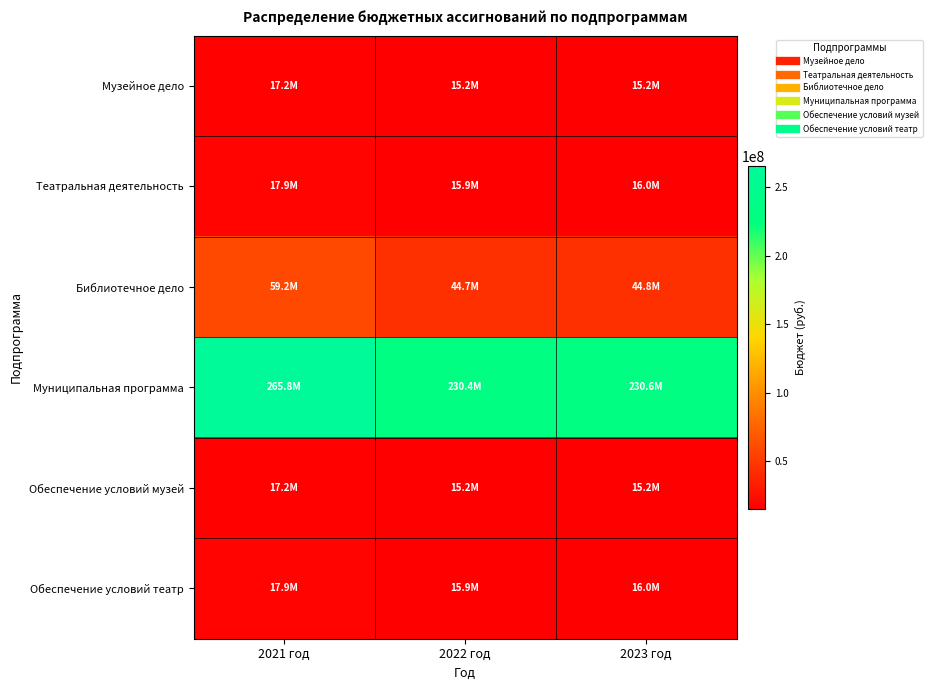

Between 2022 год and 2023 год, which series saw the biggest shift?

Муниципальная программа